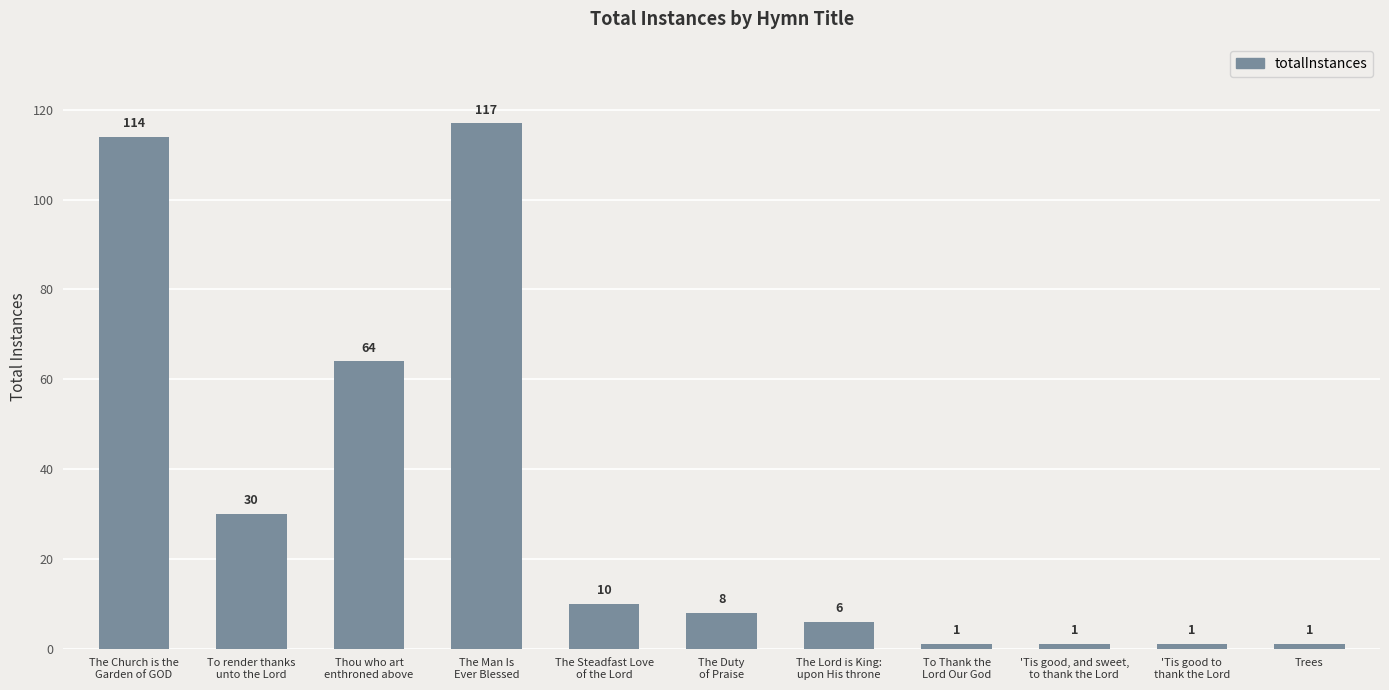

What is the label of the 6th bar from the left?

The Duty
of Praise